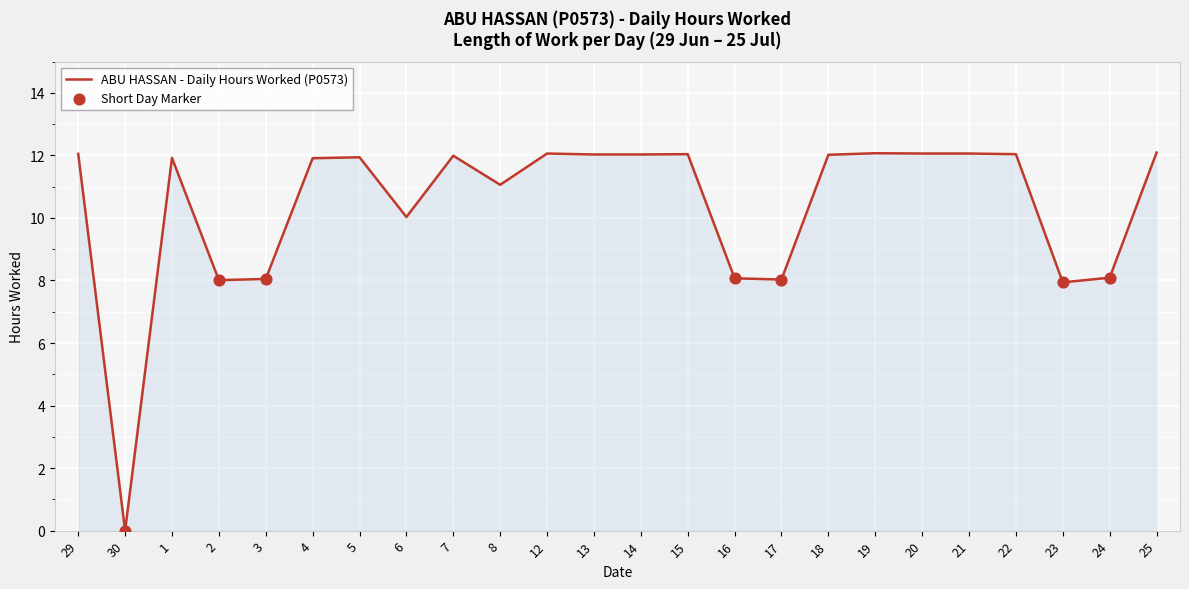

What is the ratio of the value at 1 to the value at 6?

1.2